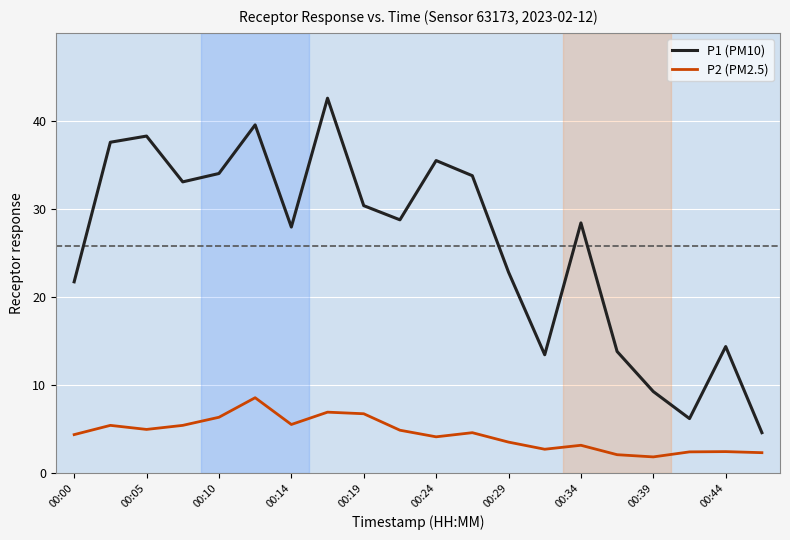

Rank the series by their average value, from highest to lowest.

P1 (PM10), P2 (PM2.5)